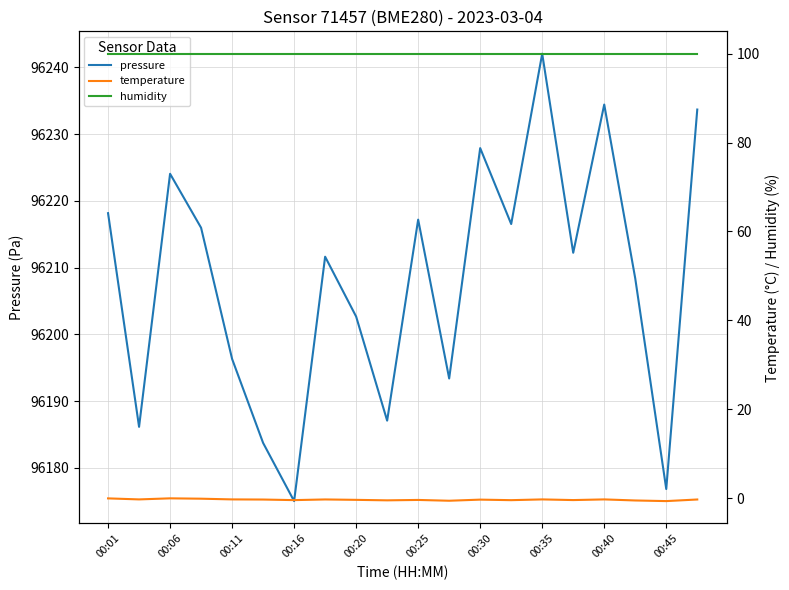

What is the difference between the second highest and second lowest values in the pressure series?

57.6